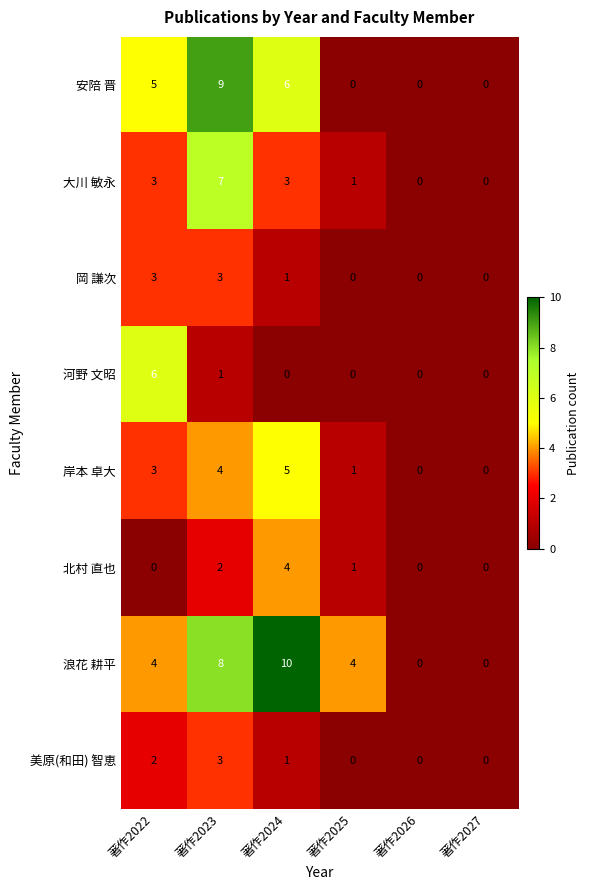

How many series are shown in this chart?

8